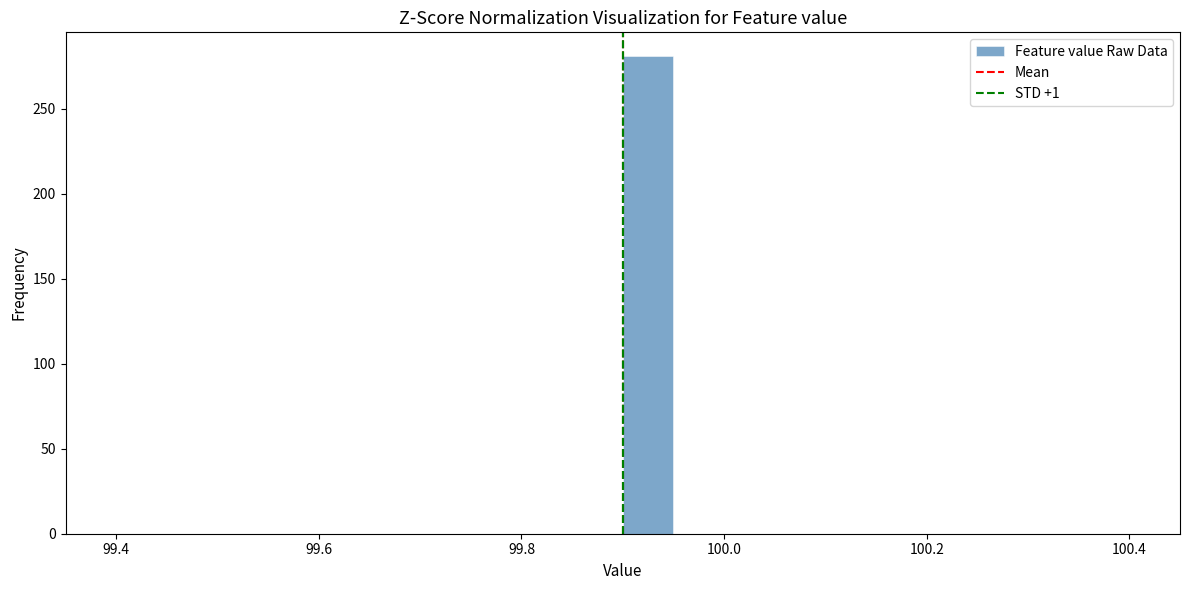

Around what value on the x-axis is the tallest bar? Give the approximate position of its centre, as read against the axis.

99.92